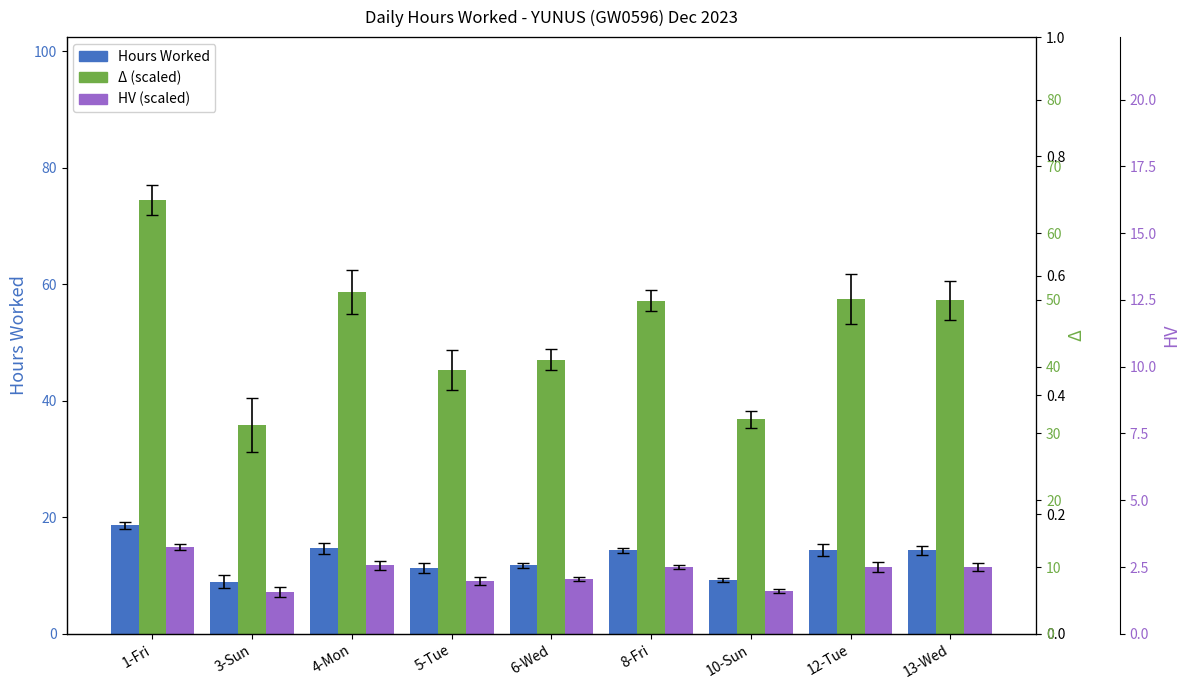

Which series has the widest spread of values?

Δ (scaled)